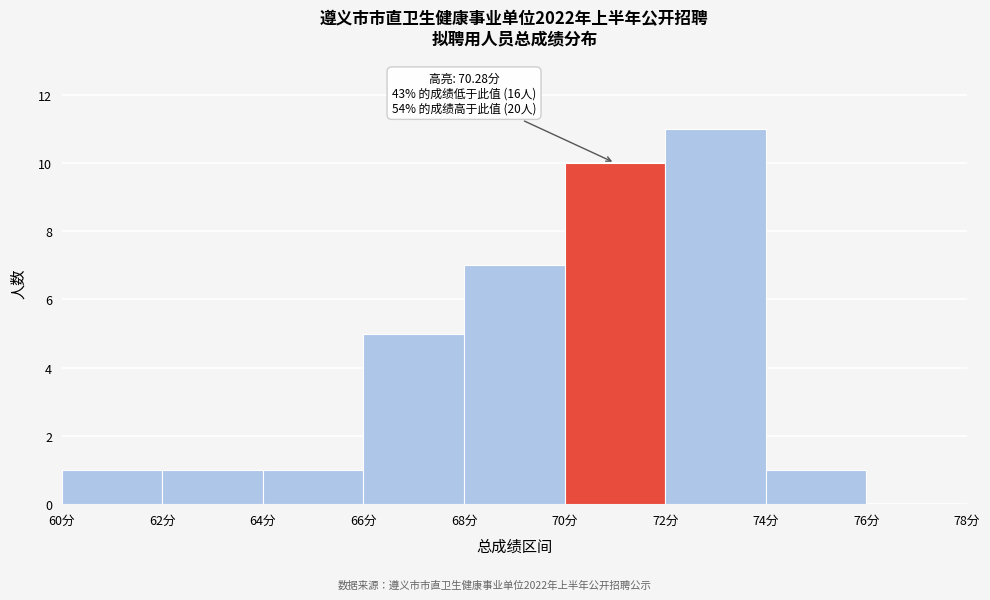

Over which range of the x-axis is the bar tallest?

72 to 74